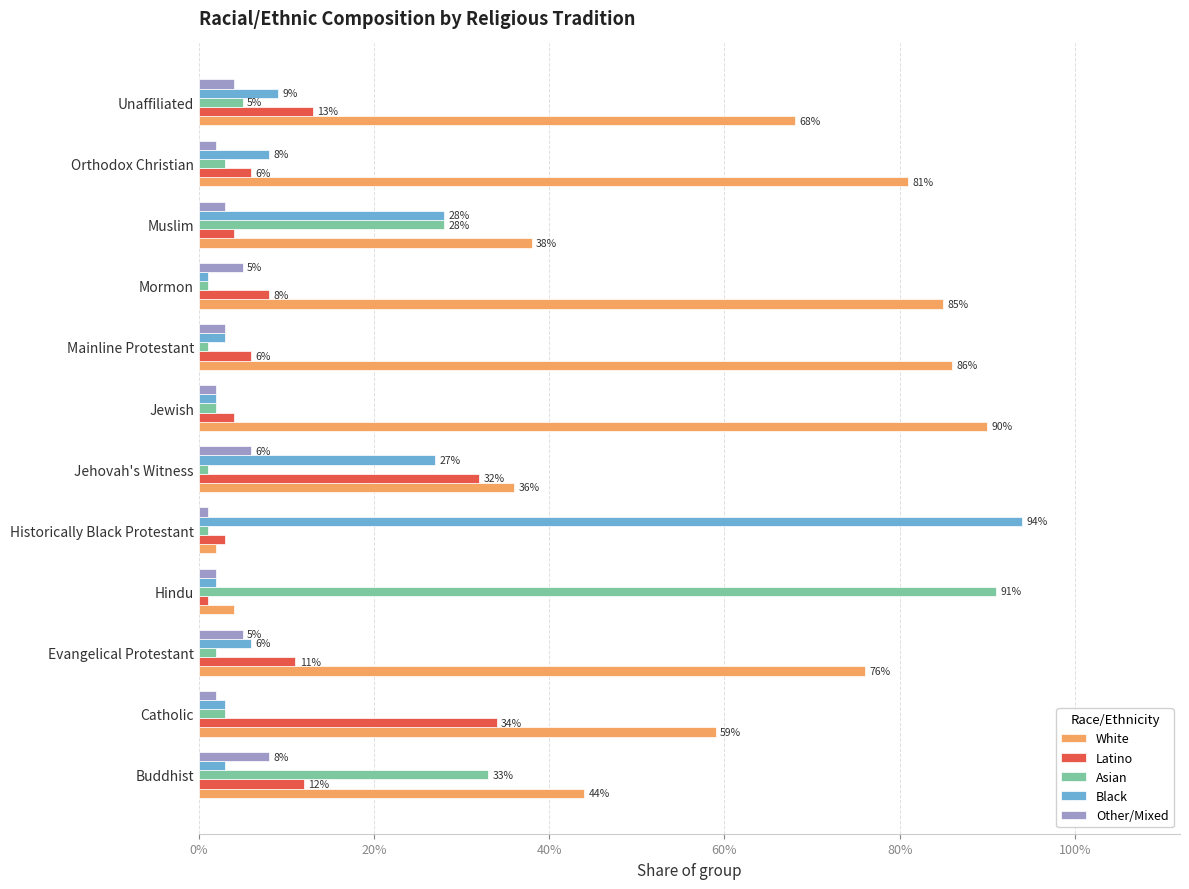

What are all the series names shown in the legend?

White, Latino, Asian, Black, Other/Mixed